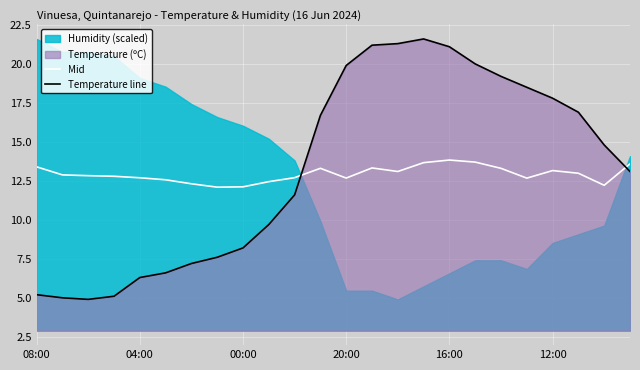

What is the maximum value shown in the chart?

21.6